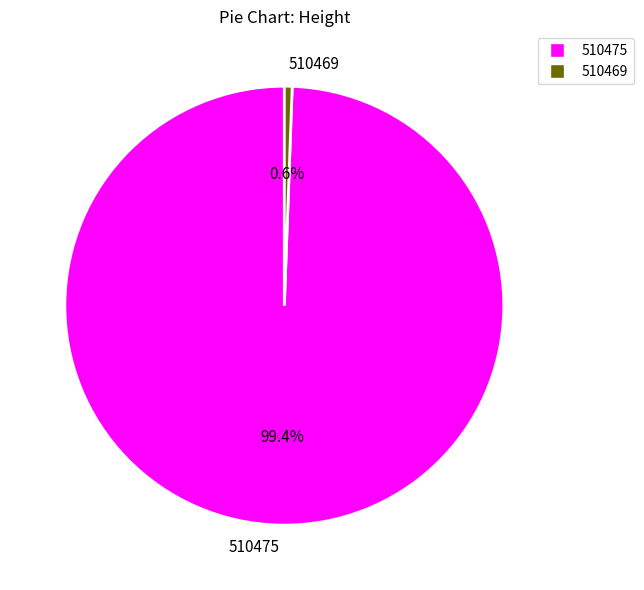

Approximately how many times larger is the value at 510475 compared to 510469?

173.9